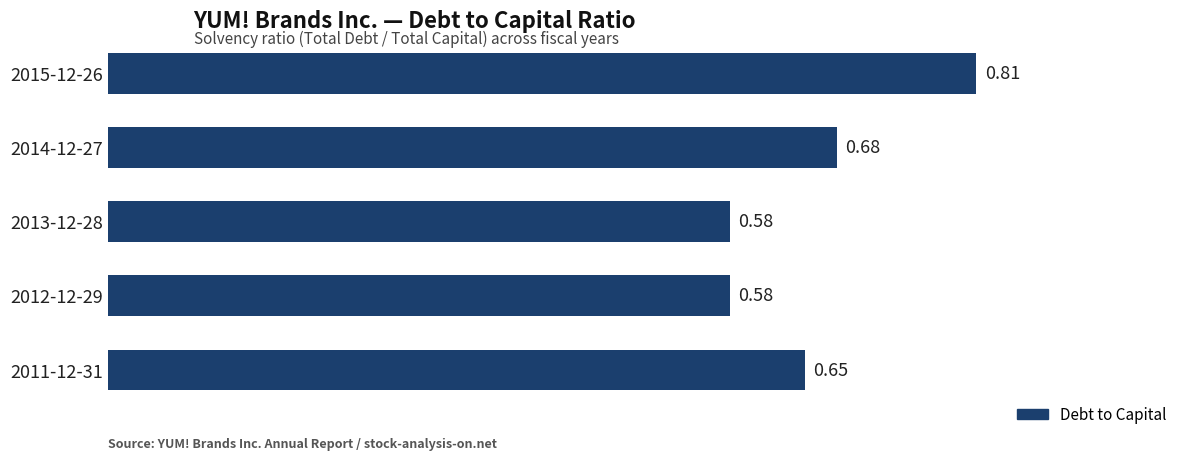

What is the change in value from 2012-12-29 to 2011-12-31?

+0.1